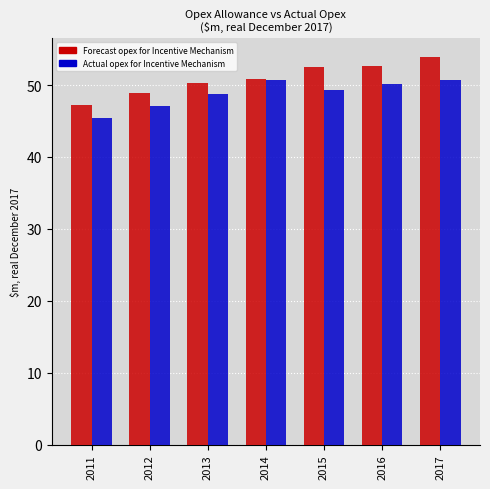

The Actual opex for Incentive Mechanism series shows 48.7 at 2013. True or false?

True